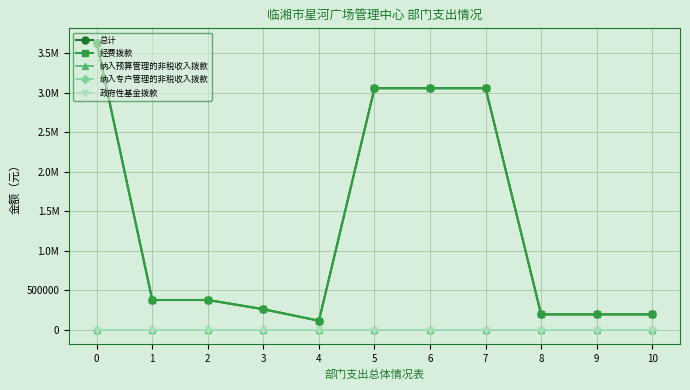

Does the chart have visible grid lines?

Yes